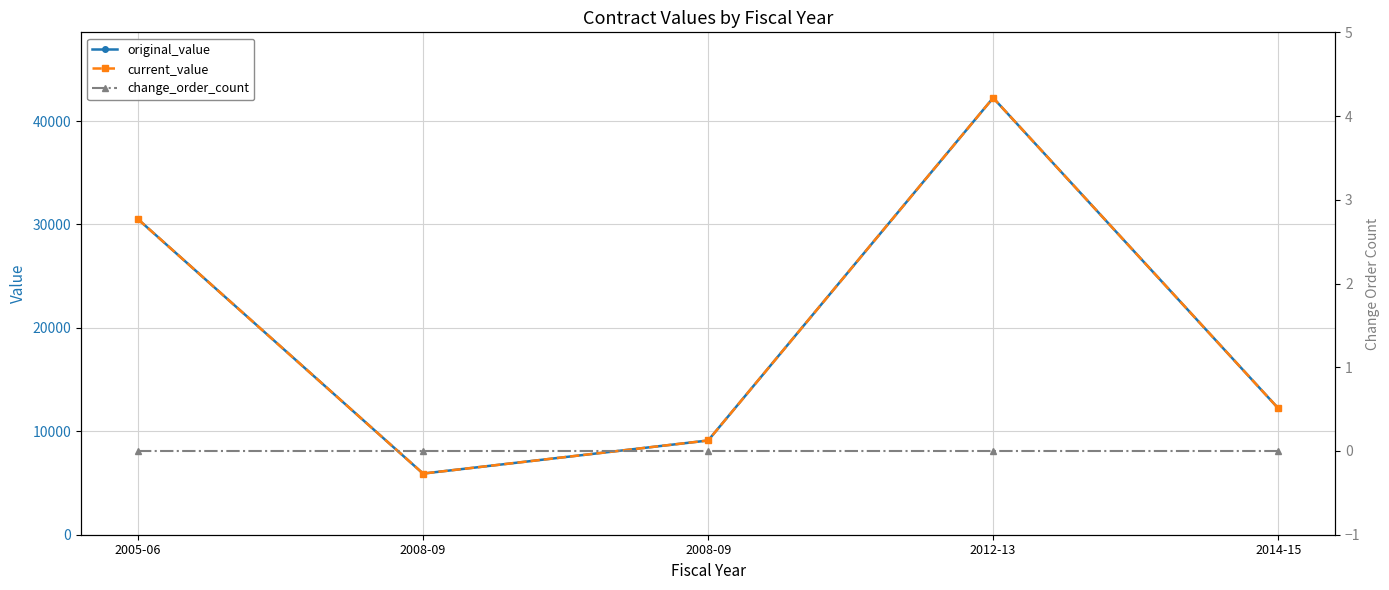

What is the spread (max minus min) of values at 2005-06?

30506.0